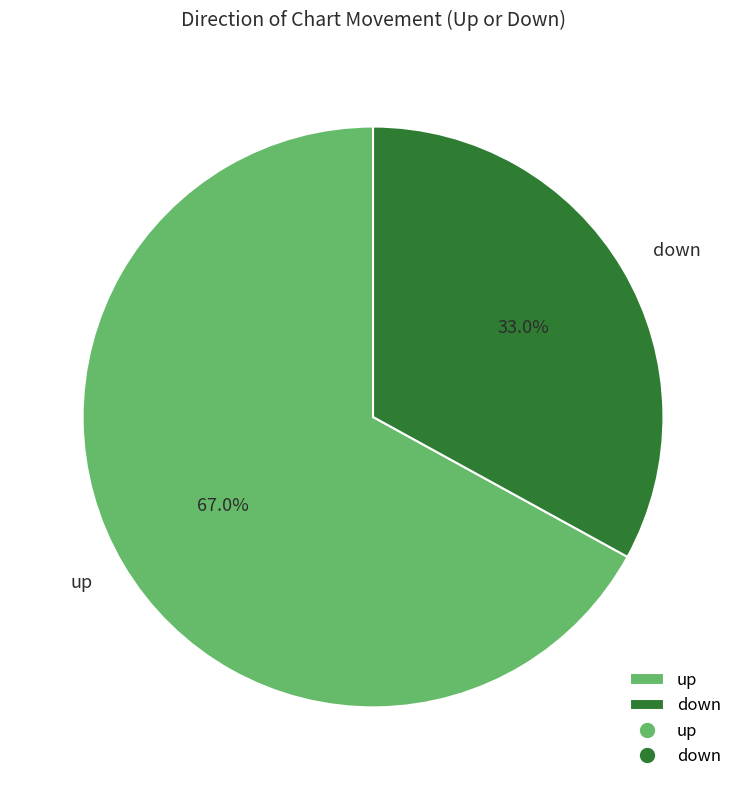

Is down the majority of the pie?

No